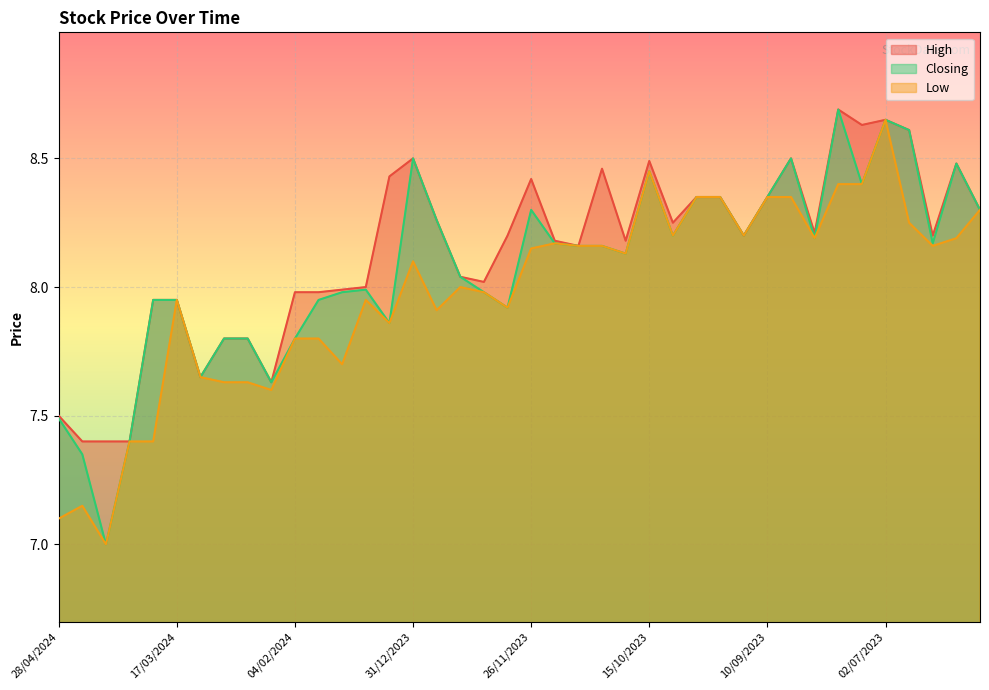

Reading right to left, what are all the values shown in this chart?

High: 04/06/2023=8.3	11/06/2023=8.5	18/06/2023=8.2	25/06/2023=8.6	02/07/2023=8.7	23/07/2023=8.6	30/07/2023=8.7	13/08/2023=8.2	27/08/2023=8.5	10/09/2023=8.3	17/09/2023=8.2	24/09/2023=8.3	01/10/2023=8.3	08/10/2023=8.2	15/10/2023=8.5	22/10/2023=8.2	29/10/2023=8.5	12/11/2023=8.2	19/11/2023=8.2	26/11/2023=8.4	03/12/2023=8.2	10/12/2023=8.0	17/12/2023=8.0	24/12/2023=8.3	31/12/2023=8.5	07/01/2024=8.4	14/01/2024=8.0	21/01/2024=8.0	28/01/2024=8.0	04/02/2024=8.0	11/02/2024=7.6	18/02/2024=7.8	25/02/2024=7.8	03/03/2024=7.7	17/03/2024=8.0	24/03/2024=8.0	31/03/2024=7.4	07/04/2024=7.4	14/04/2024=7.4	28/04/2024=7.5
Closing: 04/06/2023=8.3	11/06/2023=8.5	18/06/2023=8.2	25/06/2023=8.6	02/07/2023=8.7	23/07/2023=8.4	30/07/2023=8.7	13/08/2023=8.2	27/08/2023=8.5	10/09/2023=8.3	17/09/2023=8.2	24/09/2023=8.3	01/10/2023=8.3	08/10/2023=8.2	15/10/2023=8.4	22/10/2023=8.1	29/10/2023=8.2	12/11/2023=8.2	19/11/2023=8.2	26/11/2023=8.3	03/12/2023=7.9	10/12/2023=8.0	17/12/2023=8.0	24/12/2023=8.3	31/12/2023=8.5	07/01/2024=7.9	14/01/2024=8.0	21/01/2024=8.0	28/01/2024=8.0	04/02/2024=7.8	11/02/2024=7.6	18/02/2024=7.8	25/02/2024=7.8	03/03/2024=7.7	17/03/2024=8.0	24/03/2024=8.0	31/03/2024=7.4	07/04/2024=7.0	14/04/2024=7.3	28/04/2024=7.5
Low: 04/06/2023=8.3	11/06/2023=8.2	18/06/2023=8.2	25/06/2023=8.2	02/07/2023=8.7	23/07/2023=8.4	30/07/2023=8.4	13/08/2023=8.2	27/08/2023=8.3	10/09/2023=8.3	17/09/2023=8.2	24/09/2023=8.3	01/10/2023=8.3	08/10/2023=8.2	15/10/2023=8.4	22/10/2023=8.1	29/10/2023=8.2	12/11/2023=8.2	19/11/2023=8.2	26/11/2023=8.2	03/12/2023=7.9	10/12/2023=8.0	17/12/2023=8.0	24/12/2023=7.9	31/12/2023=8.1	07/01/2024=7.9	14/01/2024=8.0	21/01/2024=7.7	28/01/2024=7.8	04/02/2024=7.8	11/02/2024=7.6	18/02/2024=7.6	25/02/2024=7.6	03/03/2024=7.7	17/03/2024=8.0	24/03/2024=7.4	31/03/2024=7.4	07/04/2024=7.0	14/04/2024=7.2	28/04/2024=7.1